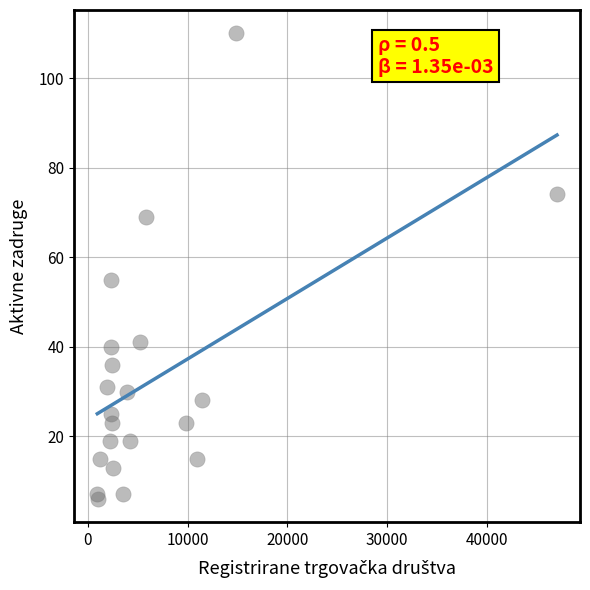

What Y value in the scatter plot is closest to 58?

55